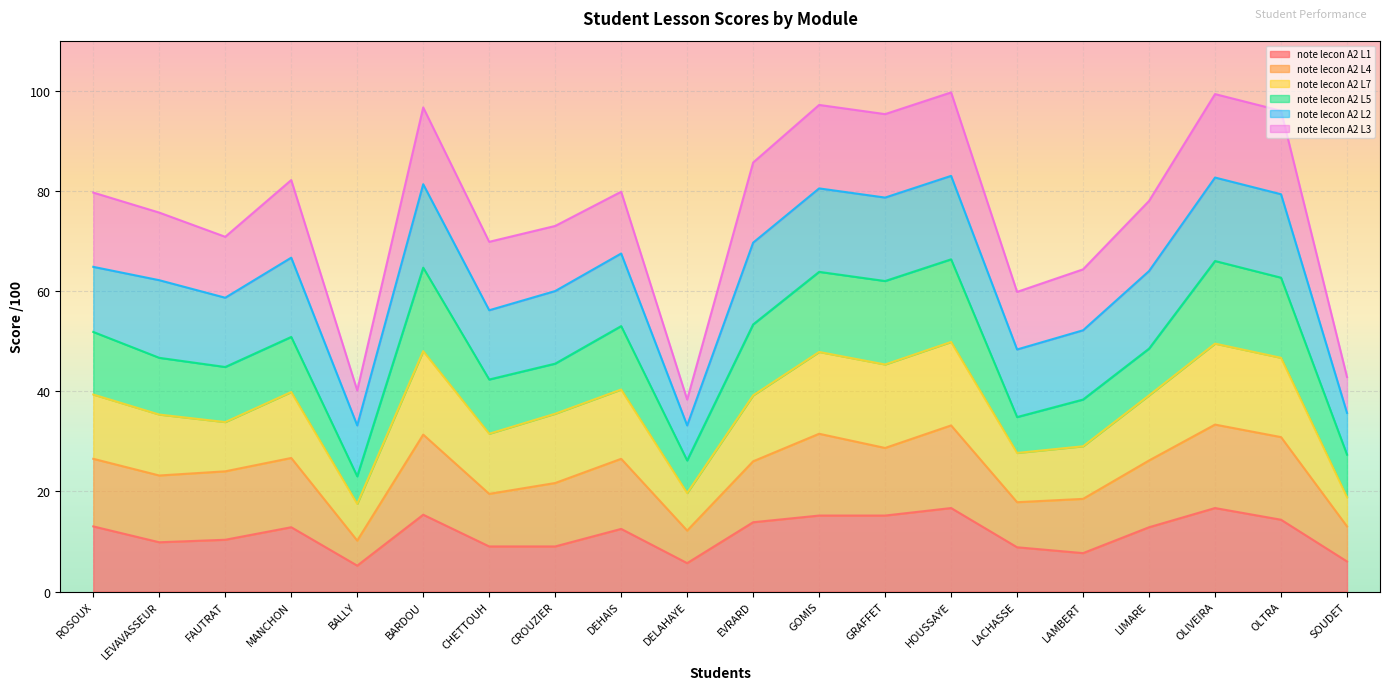

What is the total value across all series at HOUSSAYE?

99.7